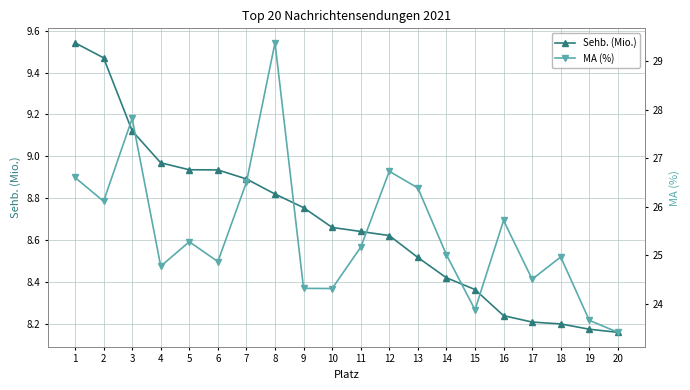

What is the maximum value for Sehb. (Mio.)?

9.5